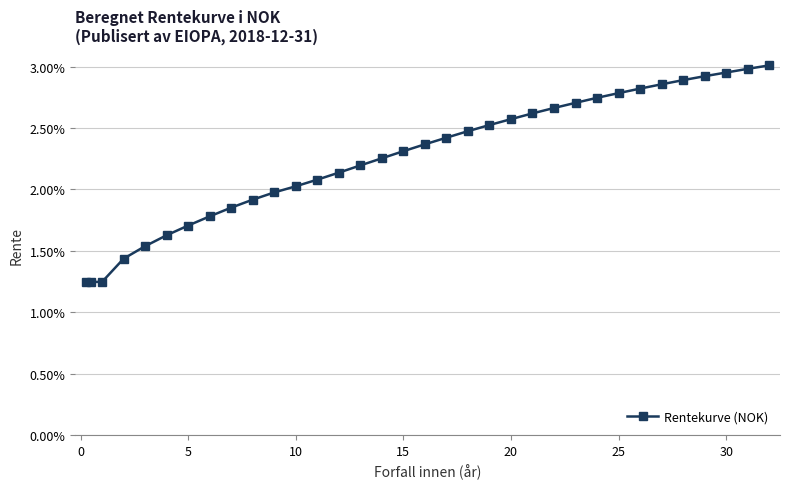

Is this an area chart (filled region under the line)?

No